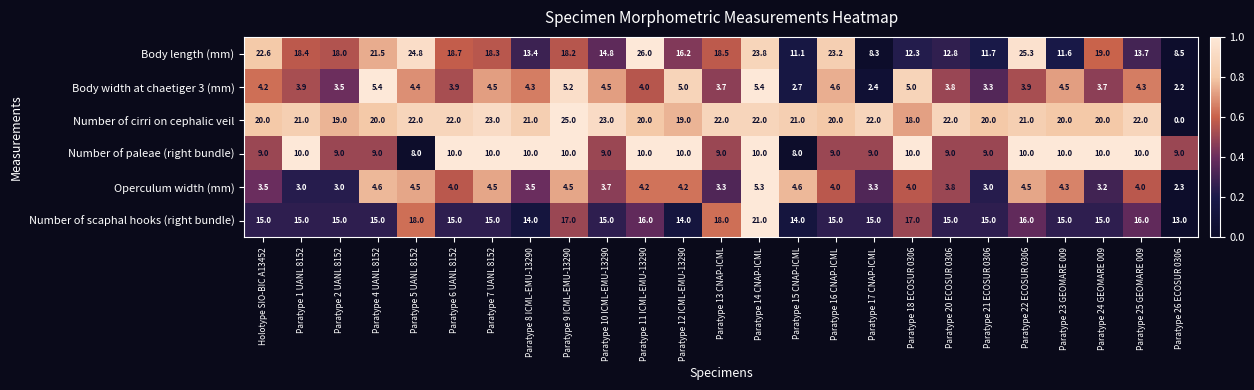

The value of Number of cirri on cephalic veil at Holotype SIO-BIC A13452 is 30.9. True or false?

False